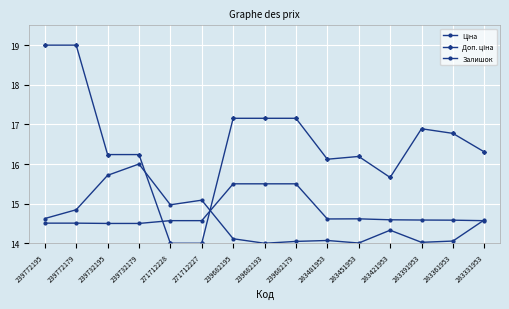

What is the highest value of the Ціна series?

15.5